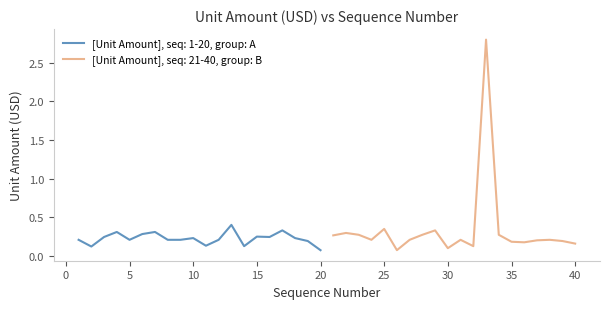

How many points are lower than both their immediate neighbors (excluding endpoints)?

11